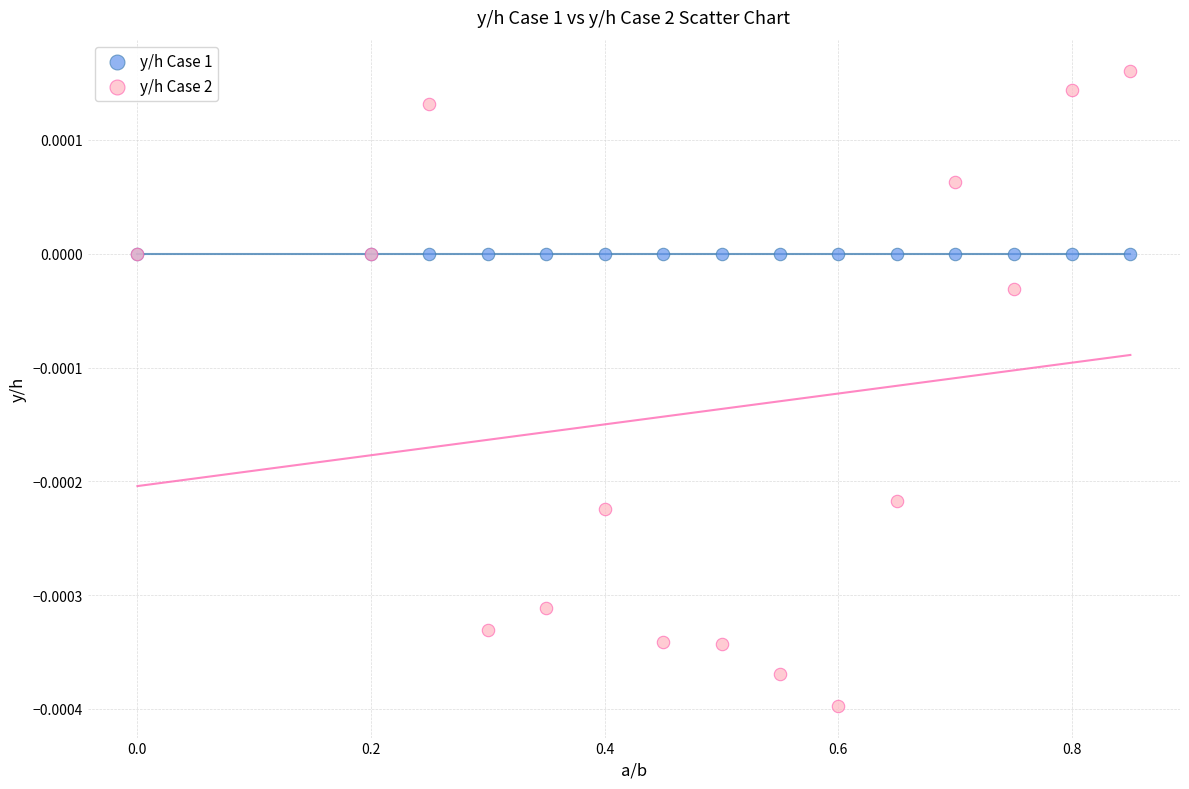

Which series has the widest spread of Y values?

y/h Case 2